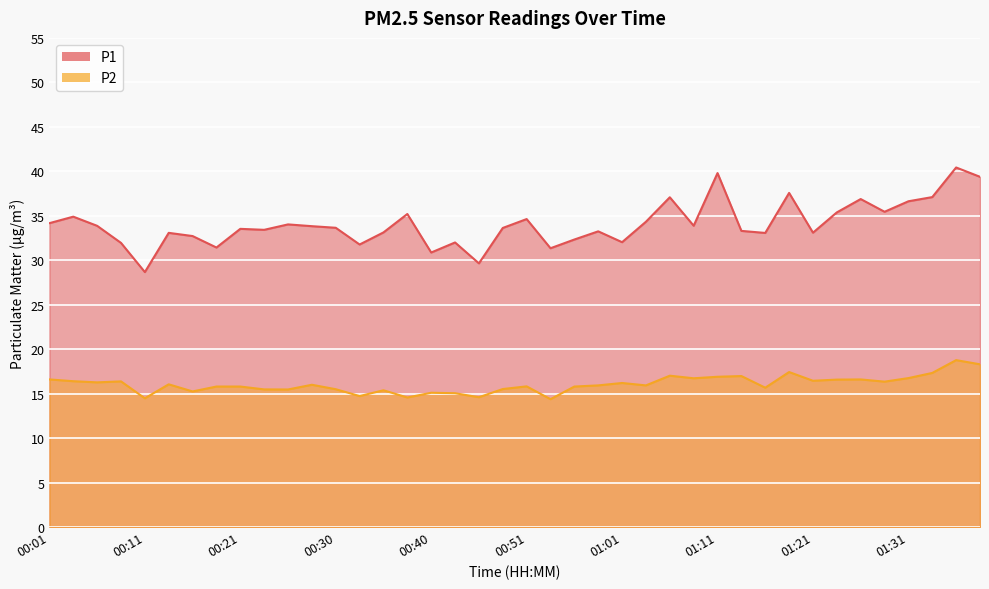

How many series are shown in this chart?

2